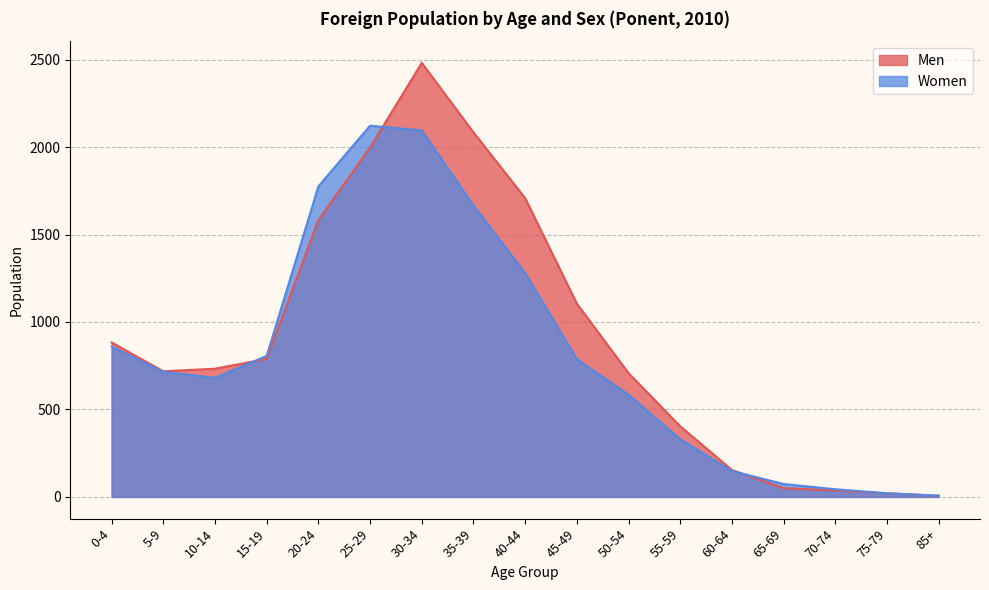

Which series ends up on top after the final intersection of Women and Men?

Women